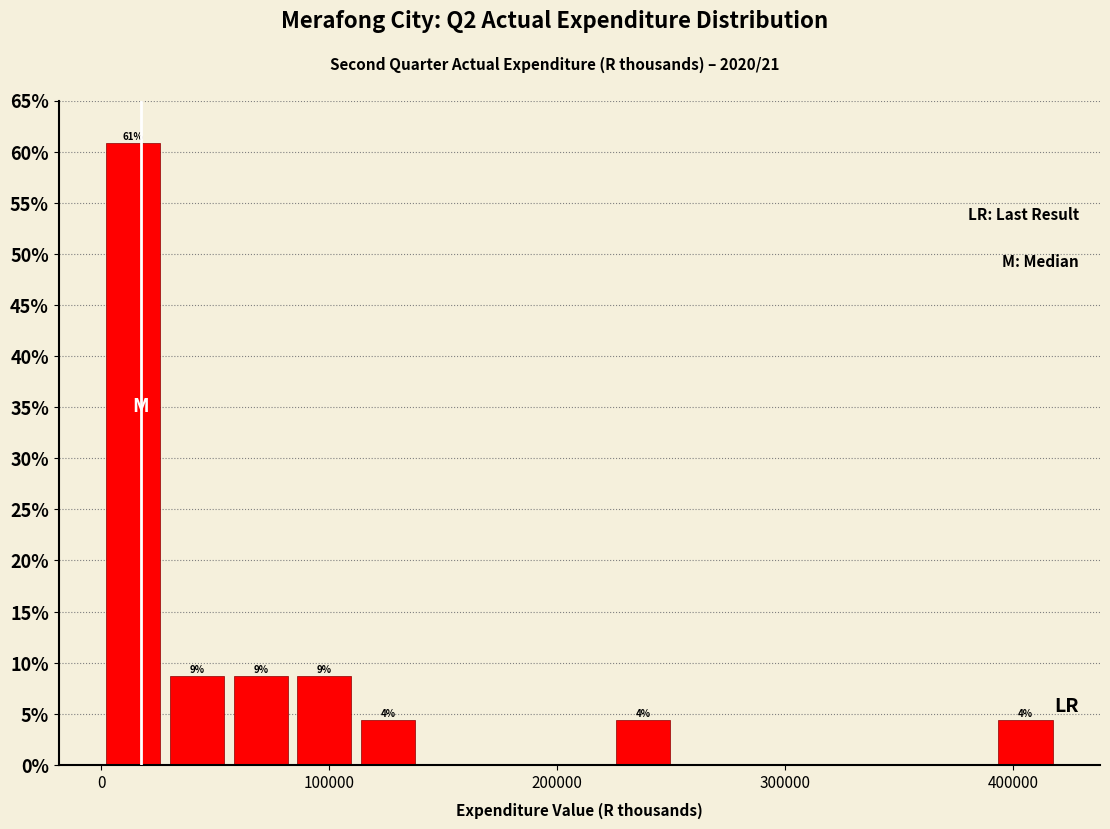

Read against the x-axis, roughly where is the centre of the tallest bar?

10000